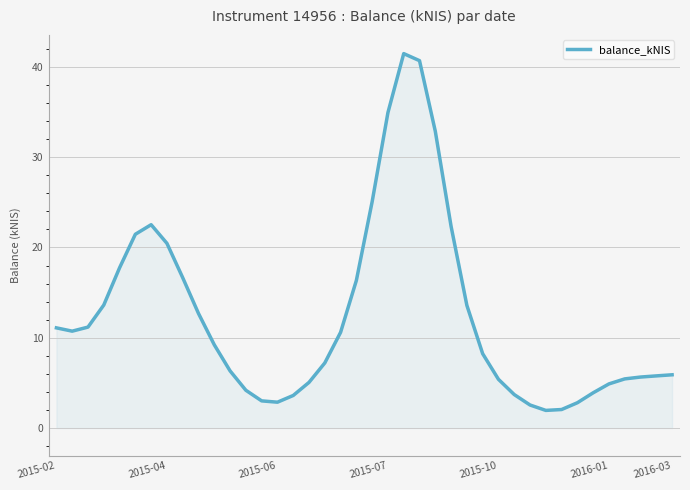

What is the minimum value shown in the chart?

2.0